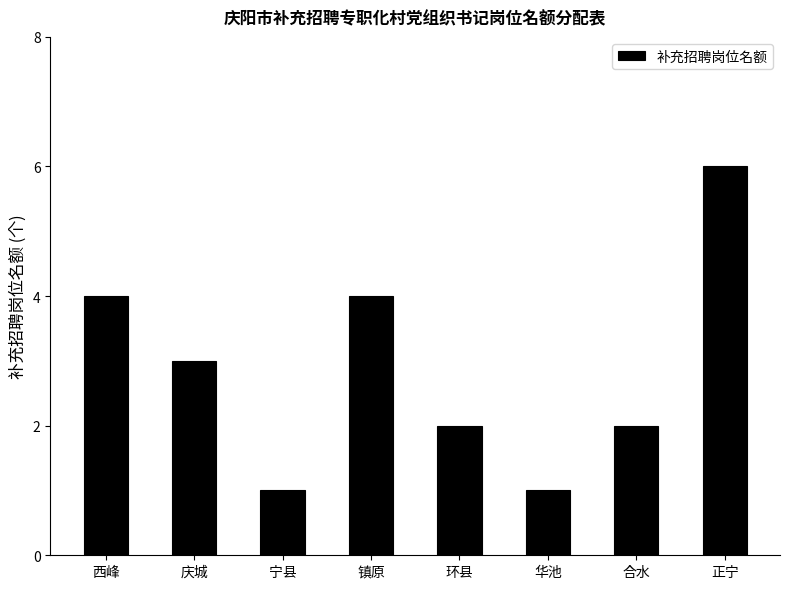

Reading left to right, list all the values displayed in this chart.

西峰=4	庆城=3	宁县=1	镇原=4	环县=2	华池=1	合水=2	正宁=6